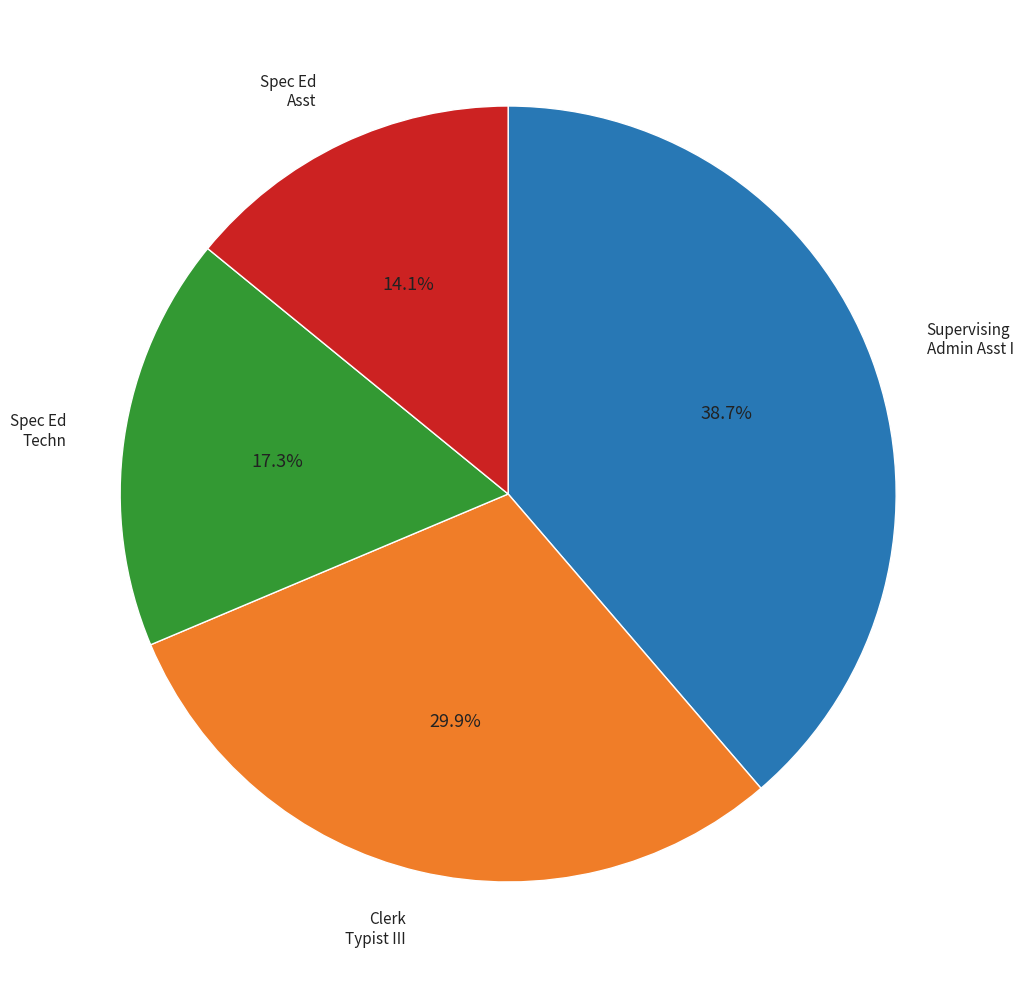

Is there any slice that represents more than half of the pie?

No